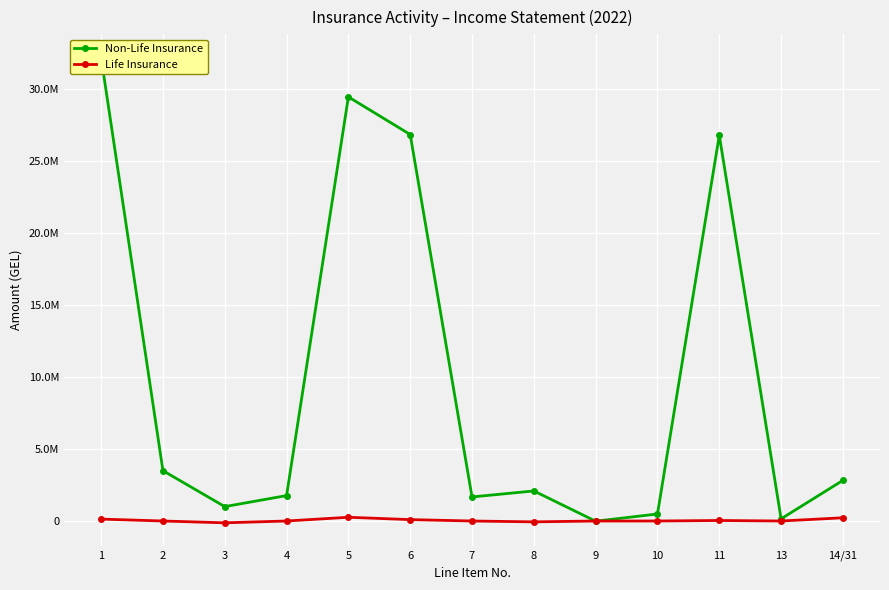

Is it true that Non-Life Insurance equals 1764488.2 at 4?

True